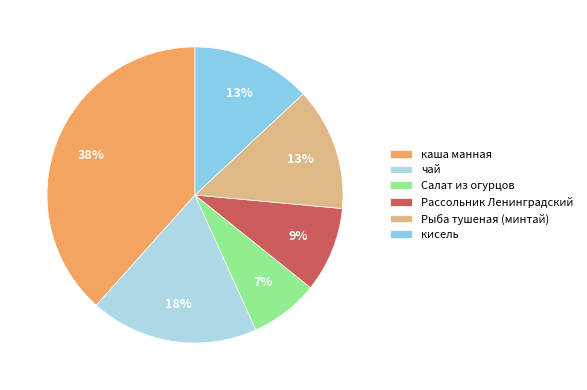

The Рассольник Ленинградский slice represents 9% of the pie. True or false?

True